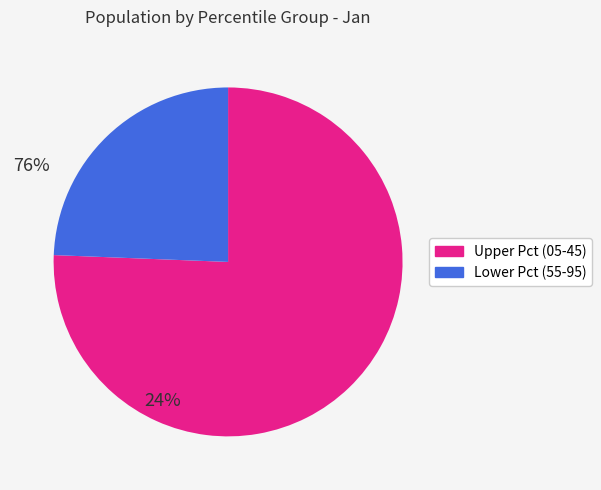

What is the largest slice in the pie chart?

Upper Pct (05-45)